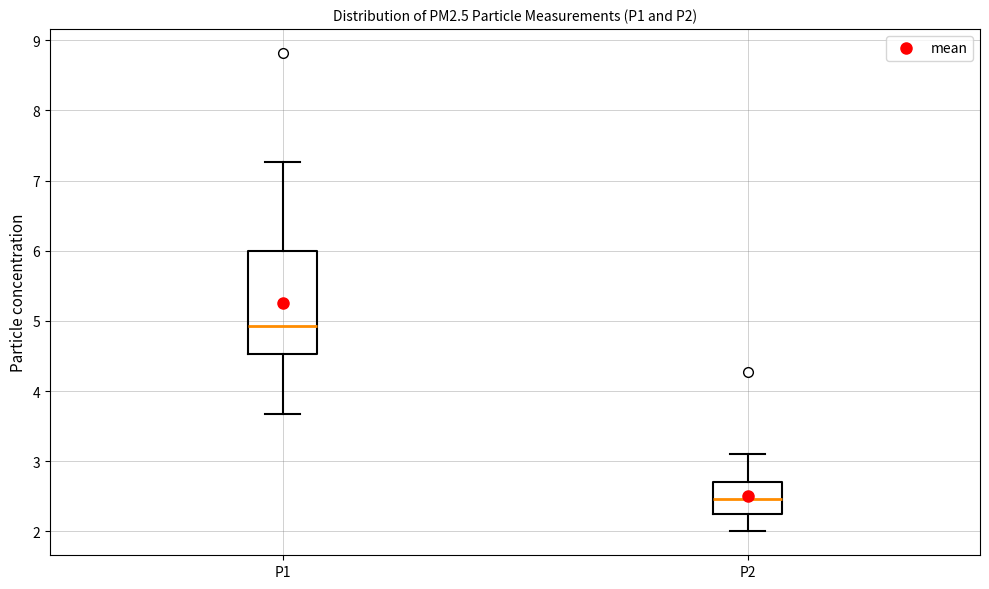

Reading left to right, transcribe this box plot: for each box, give where its median line is, the range the box spans, and where its two whiskers end, as read against the y-axis. The values are not printed on the chart, so give them approximately, as read against the axis.

P1: median 4.9, box 4.5 to 6.0, whiskers 3.7 to 7.3
P2: median 2.5, box 2.2 to 2.7, whiskers 2.0 to 3.1